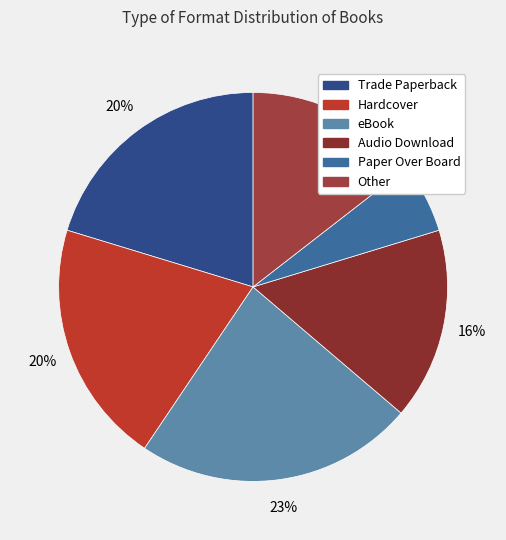

Which has a higher value, Paper Over Board or Hardcover?

Hardcover